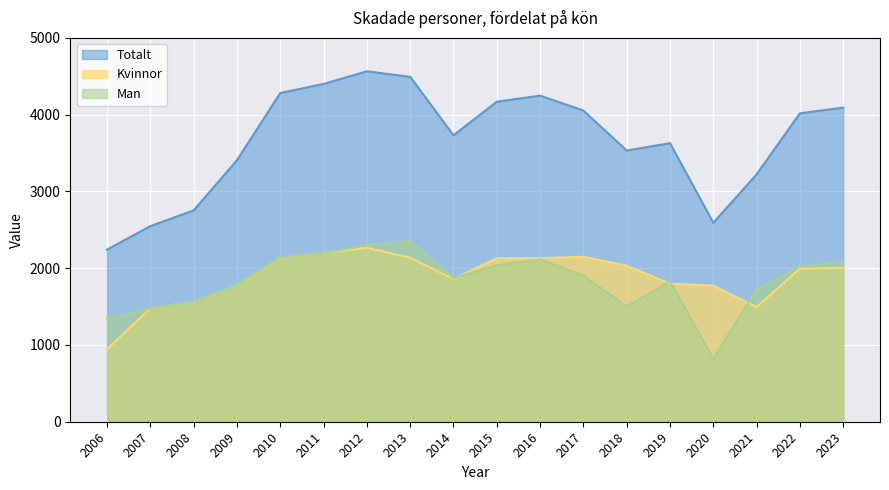

How many intersections are there between Man and Kvinnor?

6